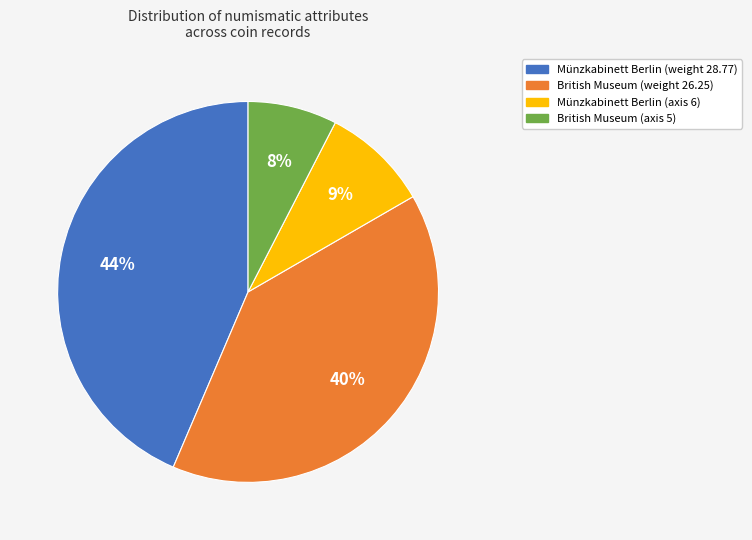

Rank the categories by value from lowest to highest.

British Museum (axis 5), Münzkabinett Berlin (axis 6), British Museum (weight 26.25), Münzkabinett Berlin (weight 28.77)